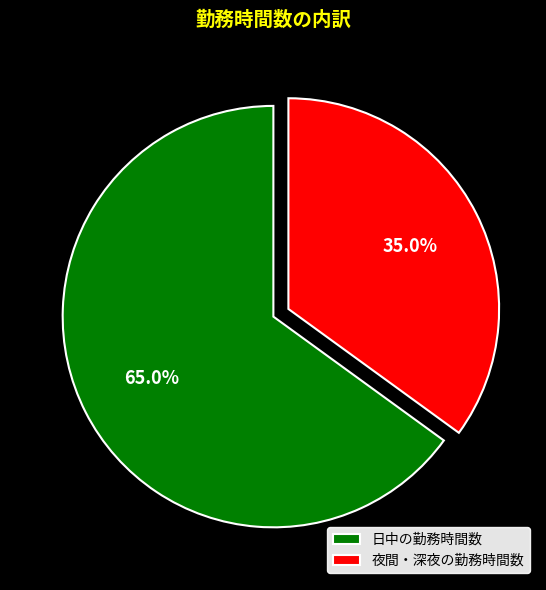

Is there any slice that represents more than half of the pie?

Yes